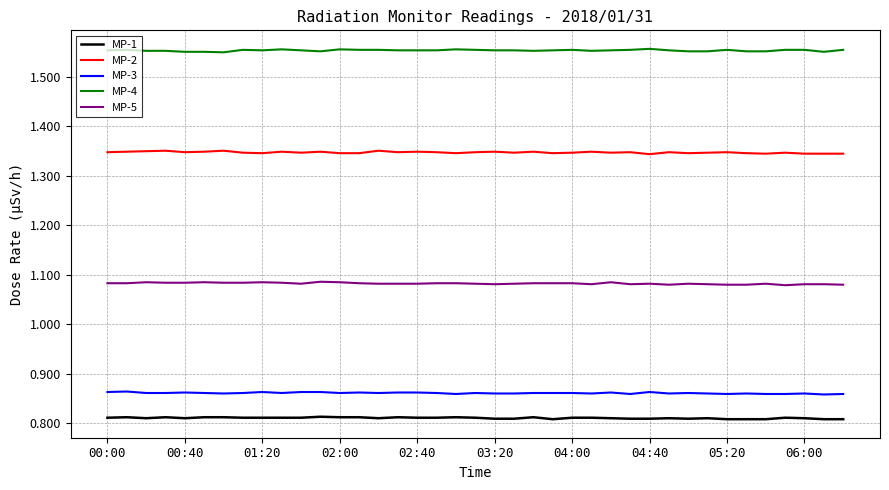

True or false: MP-4 and MP-5 intersect in this chart.

False